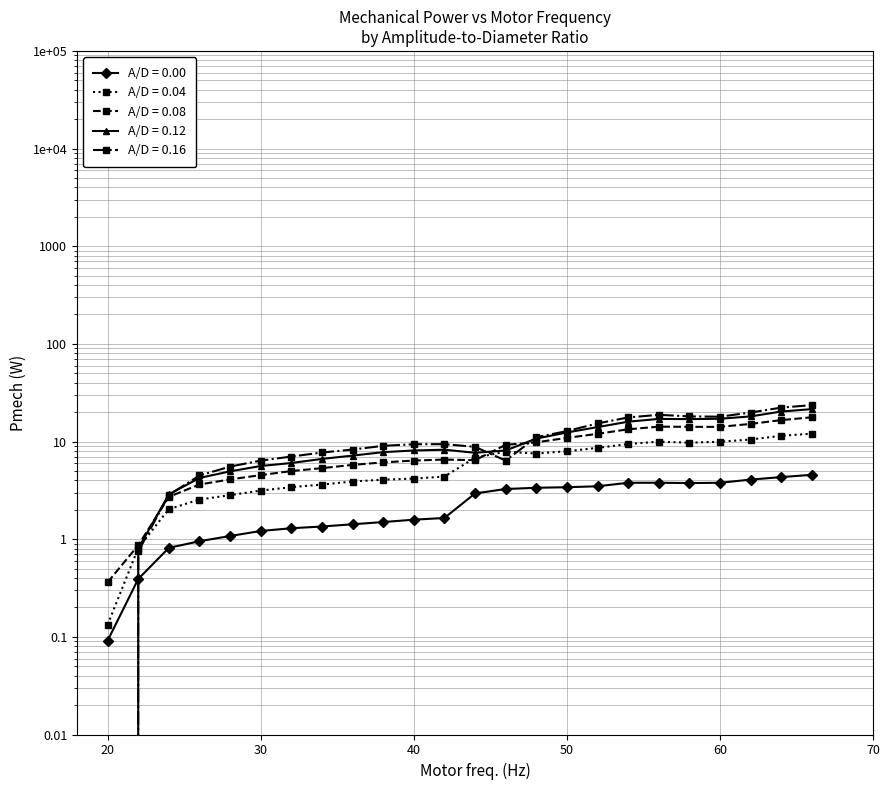

What is the difference between the A/D 0.16 (Pmech) values at 46 and 32?

0.6